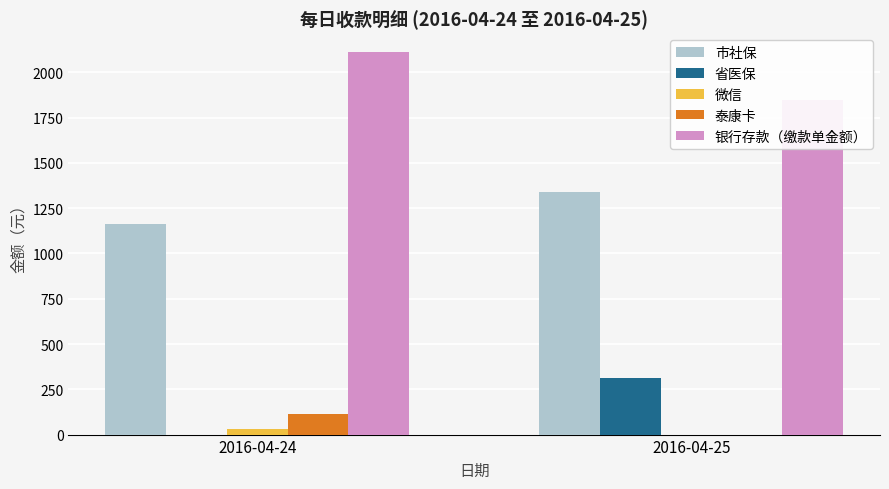

Between 2016-04-24 and 2016-04-25, which series saw the biggest shift?

省医保